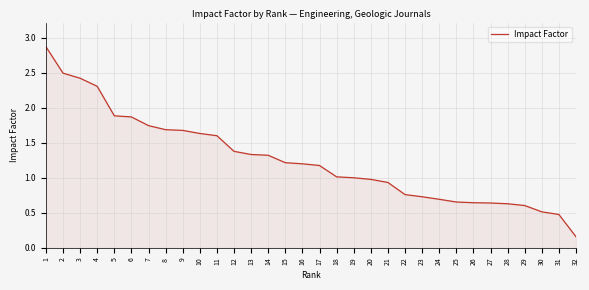

Which category has the highest value across all series?

1